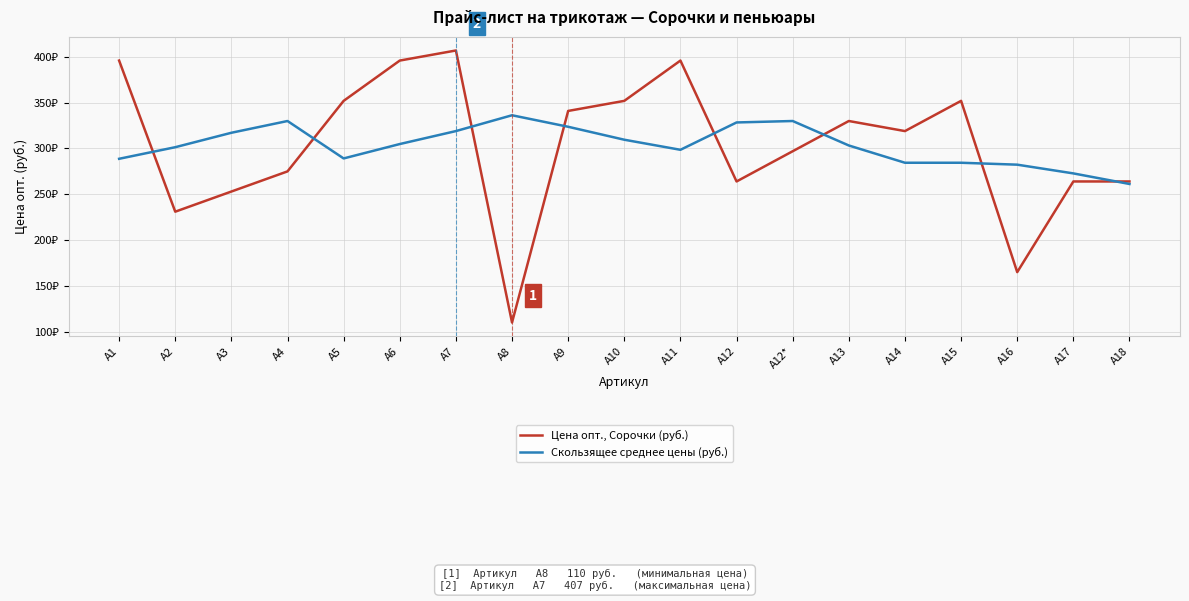

Does the chart display data point markers on the line(s)?

No